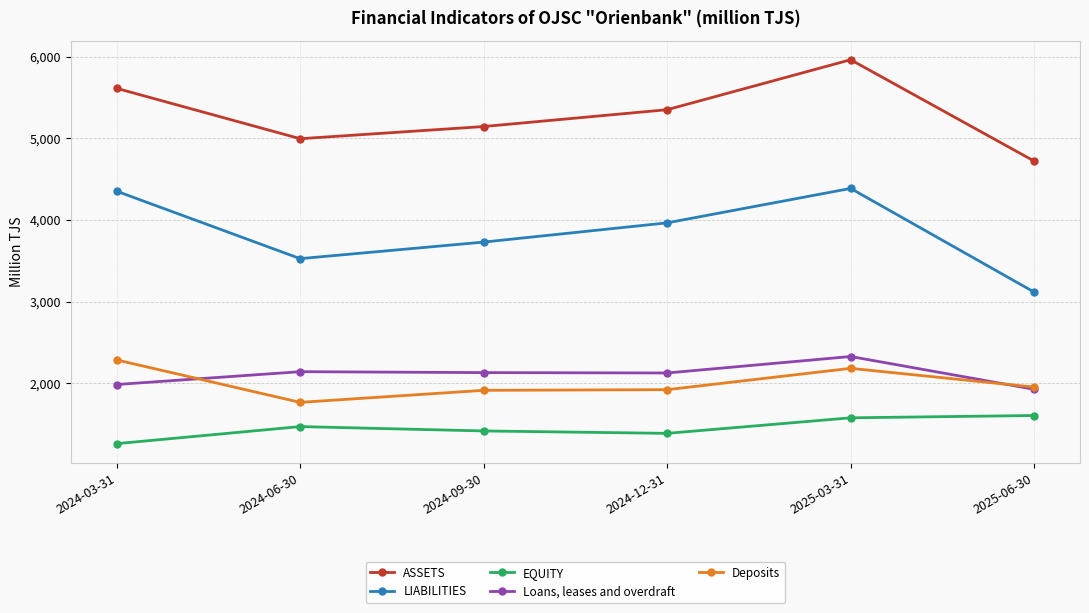

Which category has the lowest value across all series?

2024-03-31